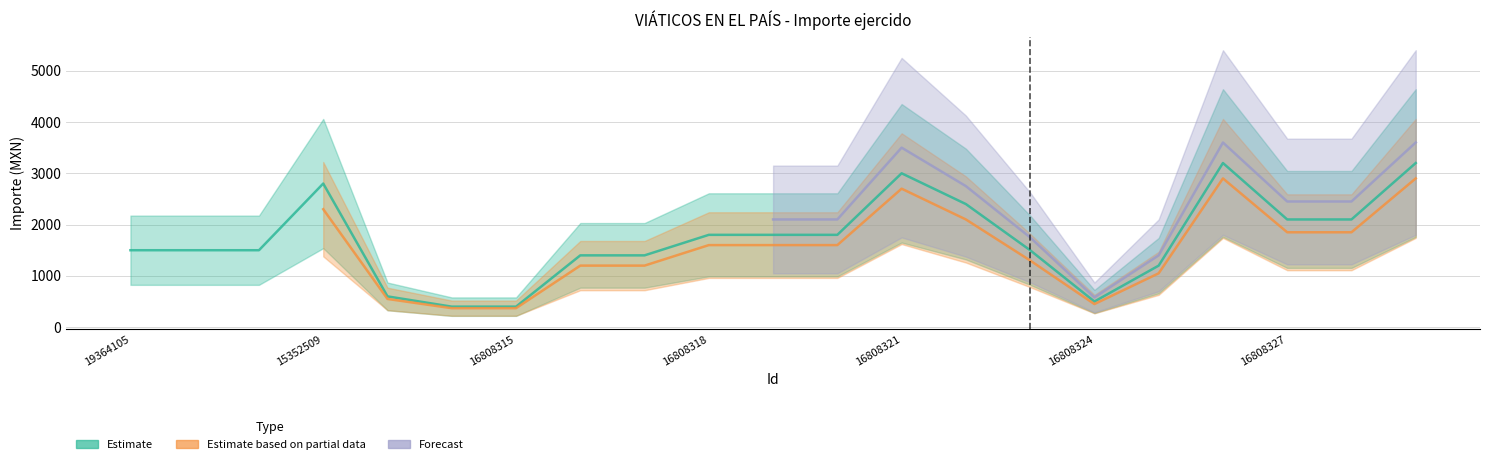

At which label does Estimate based on partial data first exceed 1300?

15352509